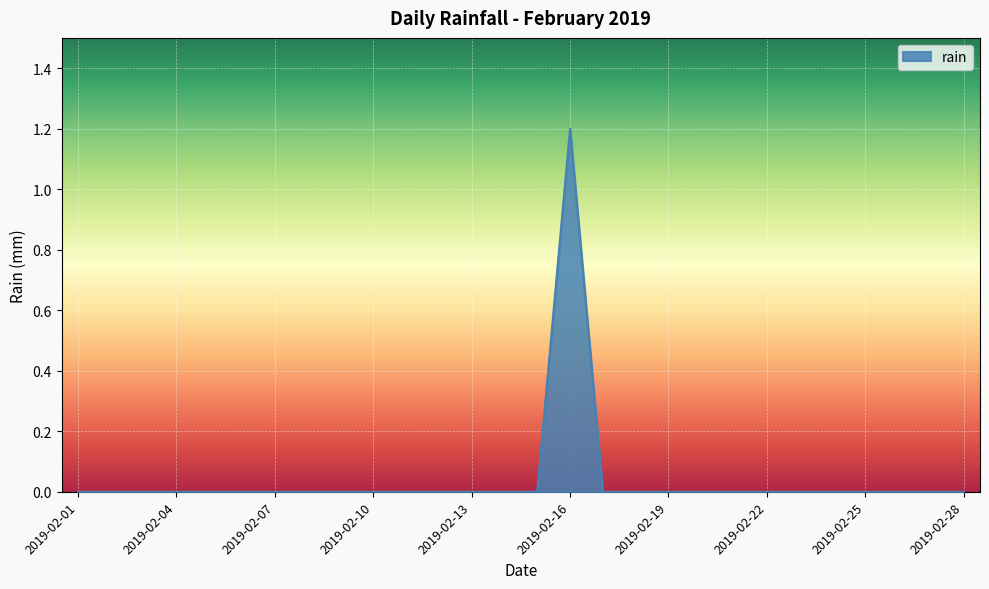

How many lines are shown in the chart?

1